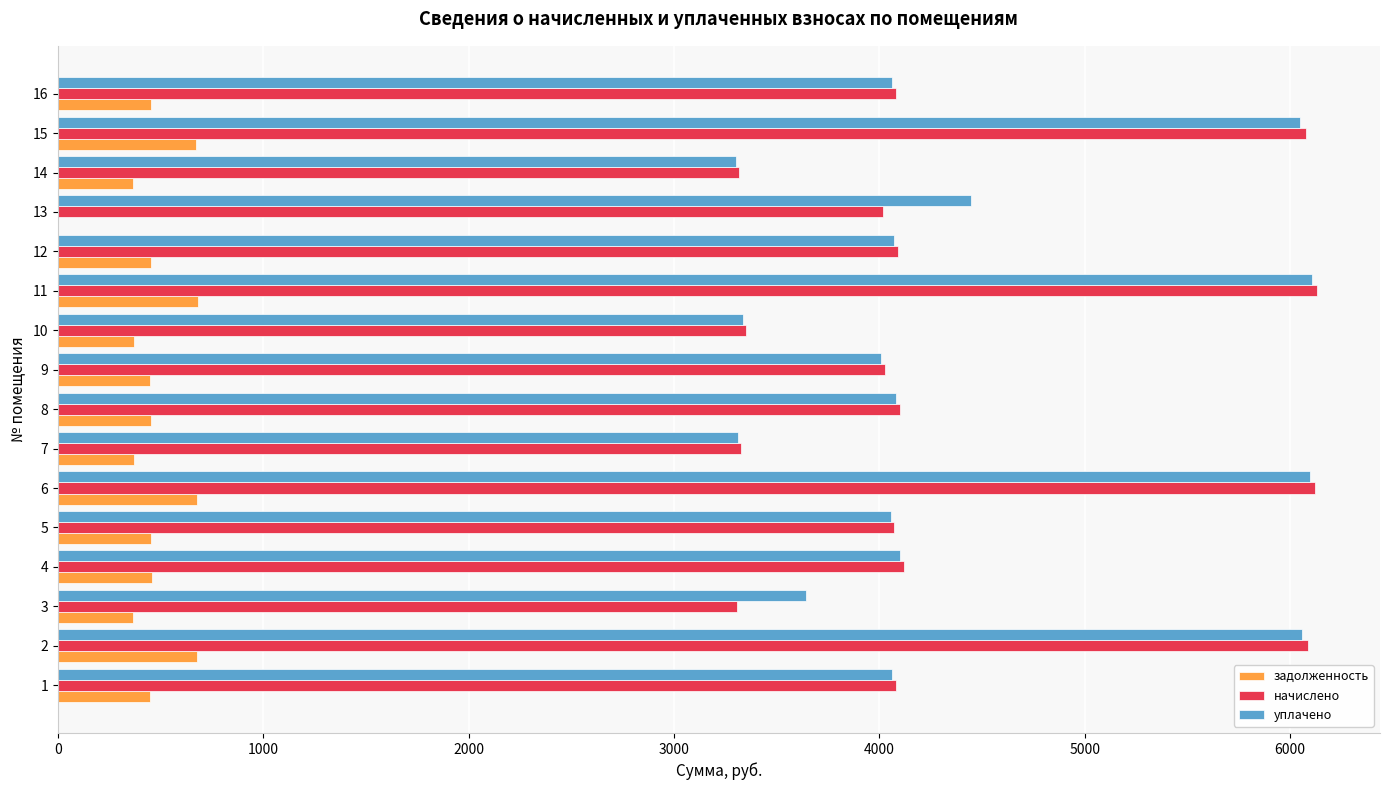

What is the sum of the уплачено values at 6 and 1?

10160.5